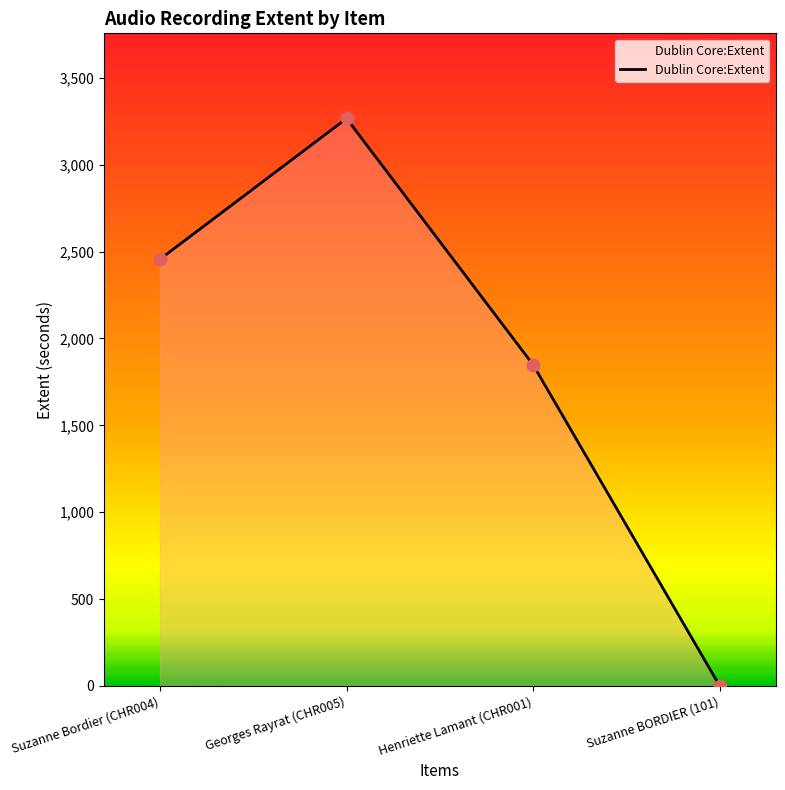

Between Suzanne BORDIER (101) and Suzanne Bordier (CHR004), which is larger?

Suzanne Bordier (CHR004)